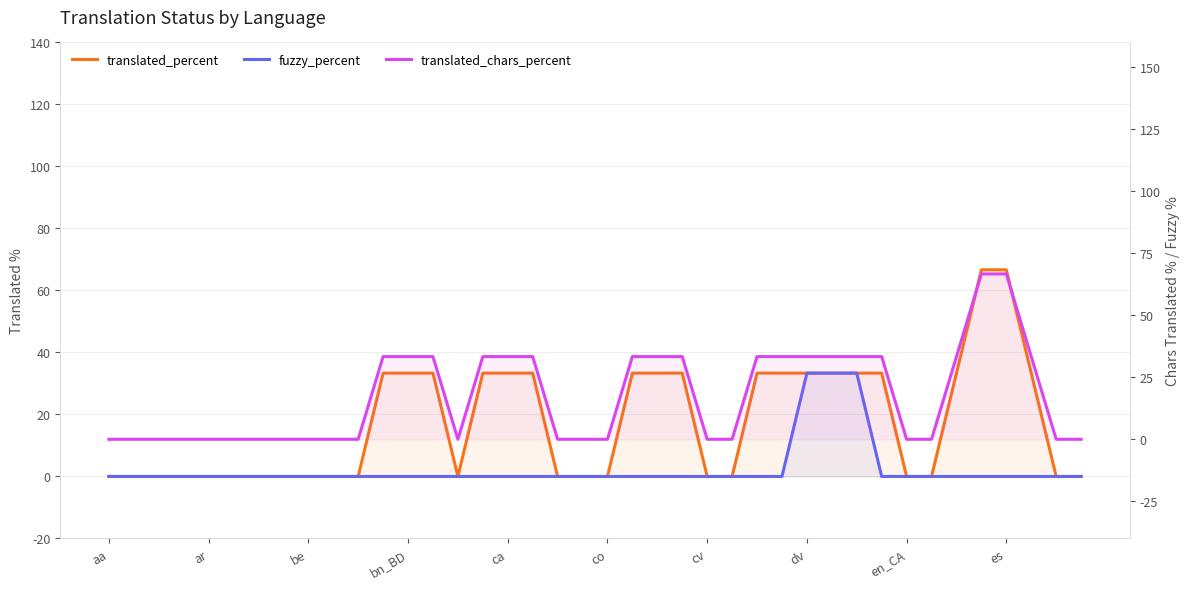

What is the value of the translated_chars_percent point at the 18th from the left?

33.3